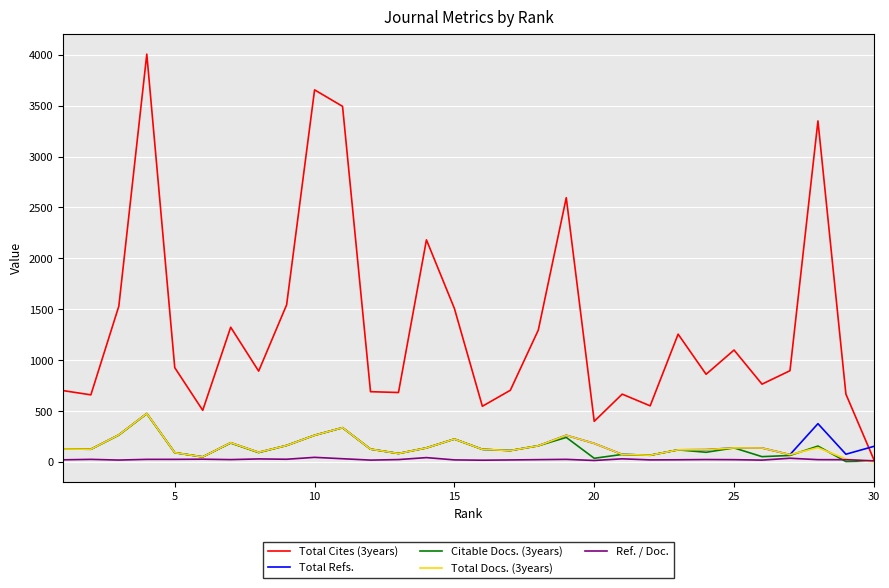

Which series has the largest range (max minus min)?

Total Cites (3years)